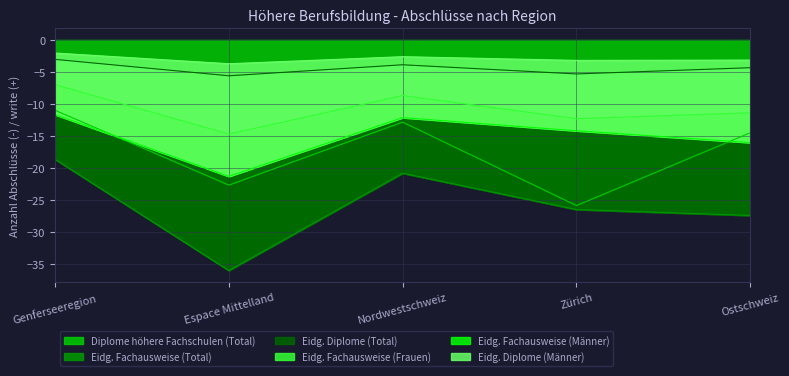

True or false: Eidg. Fachausweise (Männer) has more than 0 interior local peaks.

True